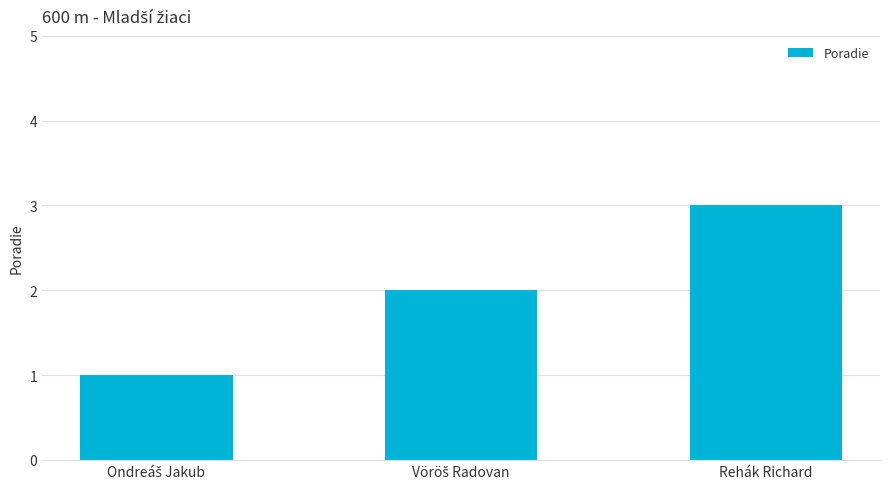

What is the average value?

2